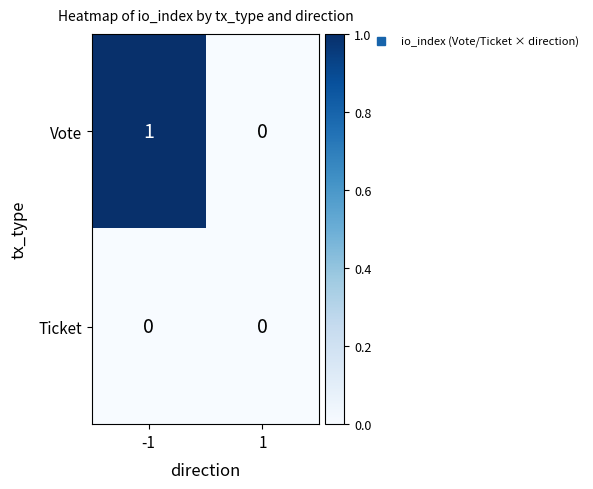

Reading left to right, list all the values displayed in this chart.

Vote: 1	0
Ticket: 0	0